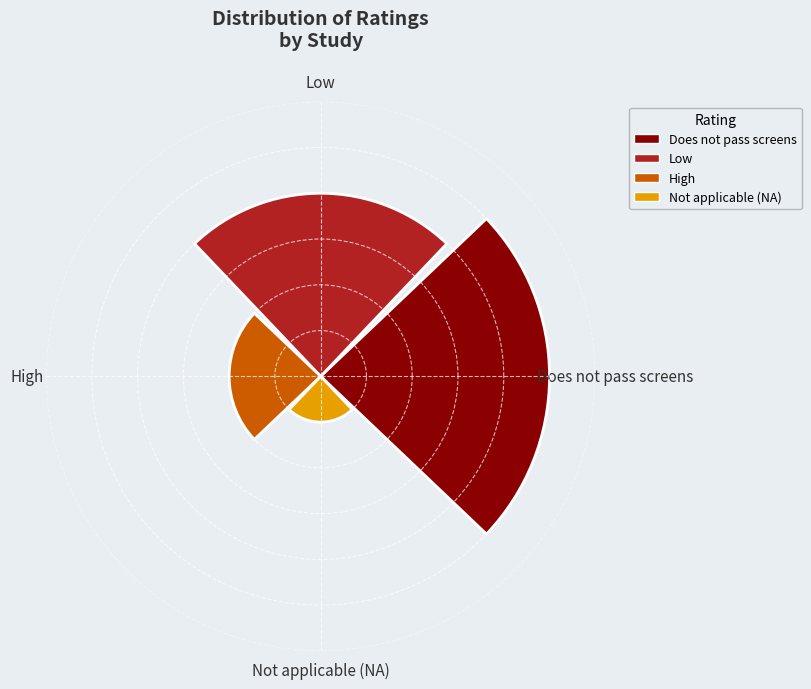

Rank the categories by value from highest to lowest.

Does not pass screens, Low, High, Not applicable (NA)